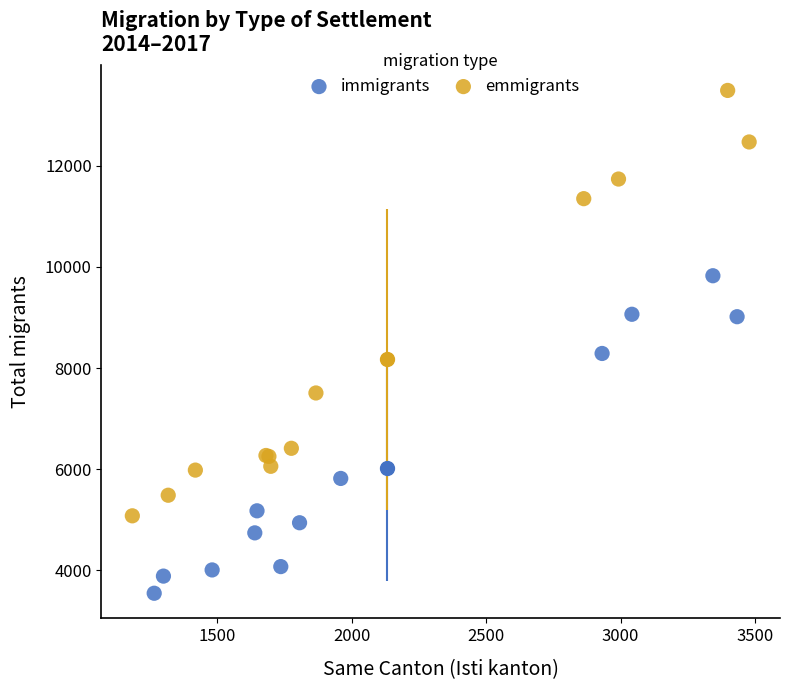

Which series contains the lowest Y value?

immigrants